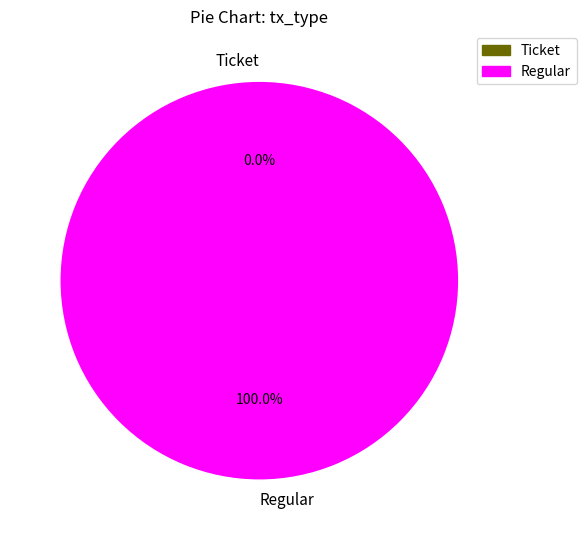

Is there a majority slice in this chart?

Yes